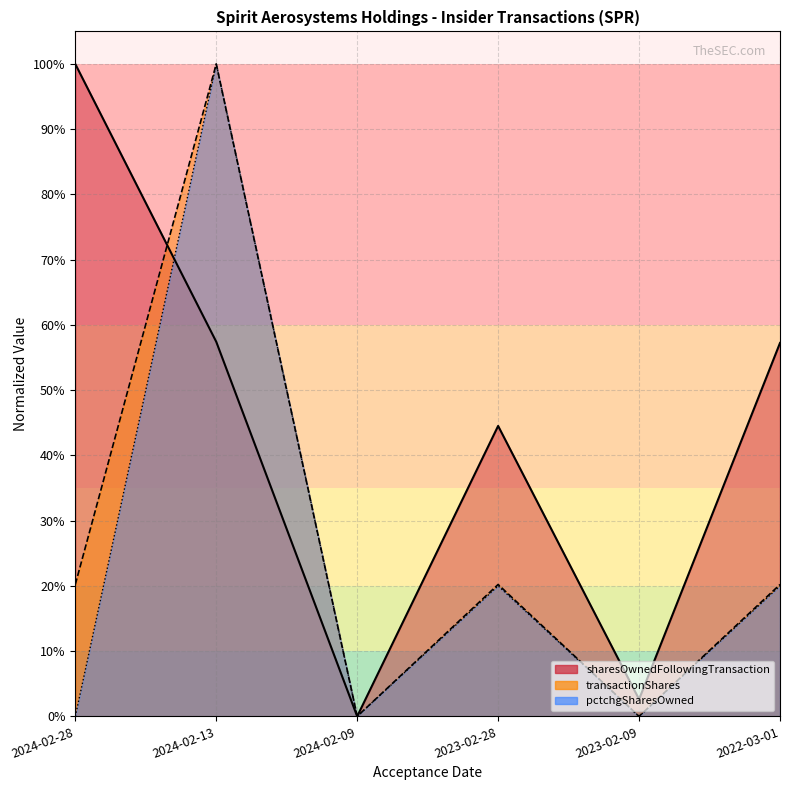

What is the sum of the pctchgSharesOwned values at 2023-02-28 and 2024-02-13?

1.2